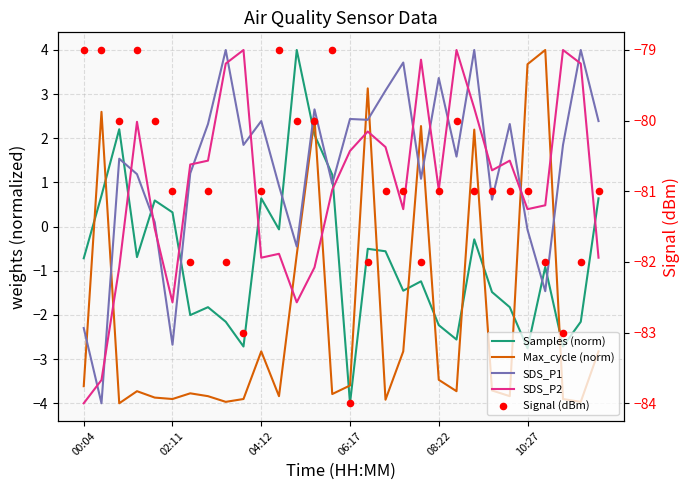

At which category is the sum across all series the highest?

22